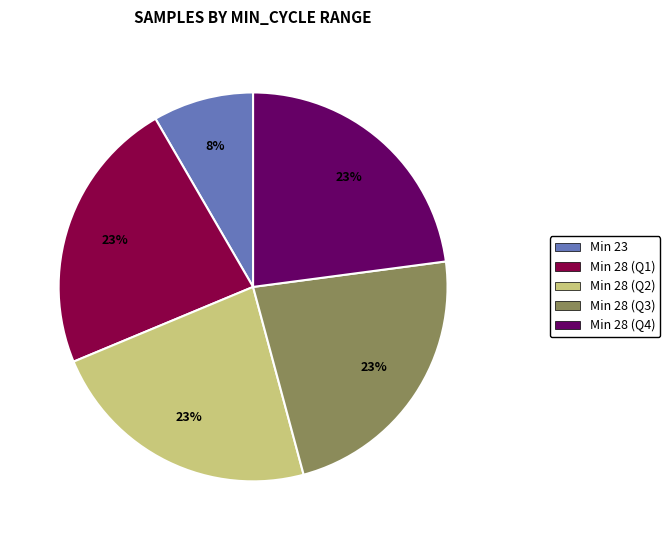

What is the smallest slice in the pie chart?

Min 23